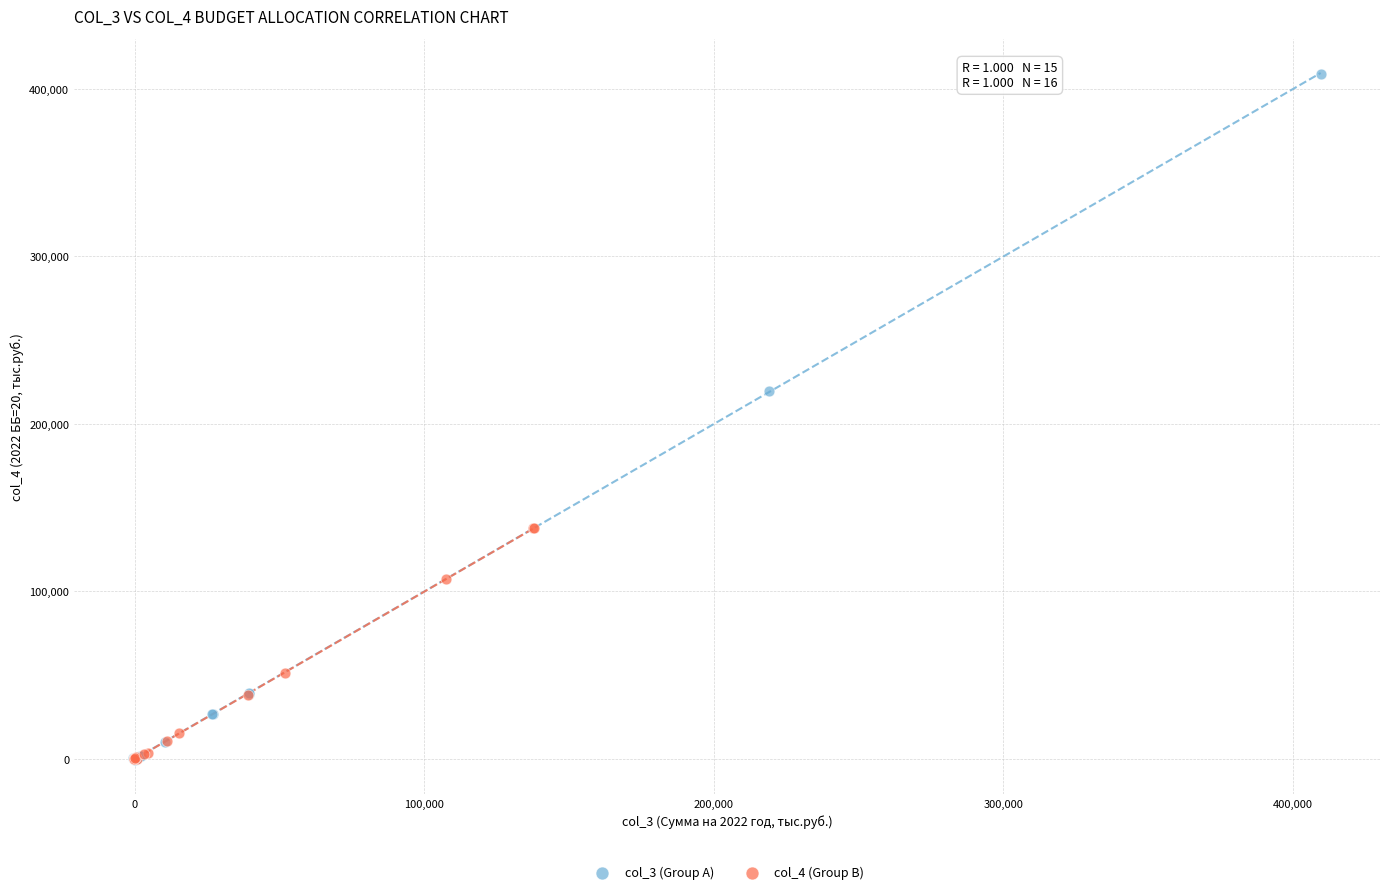

Which series contains the highest Y value?

col_3 (Group A)